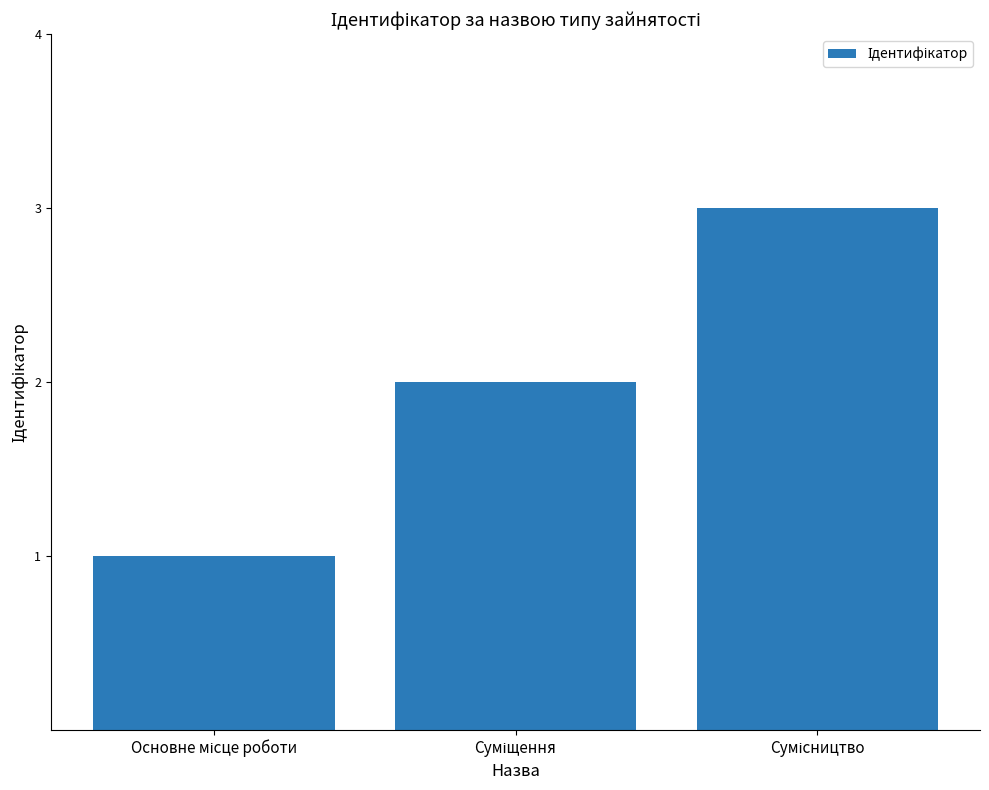

What is the maximum value shown in the chart?

3